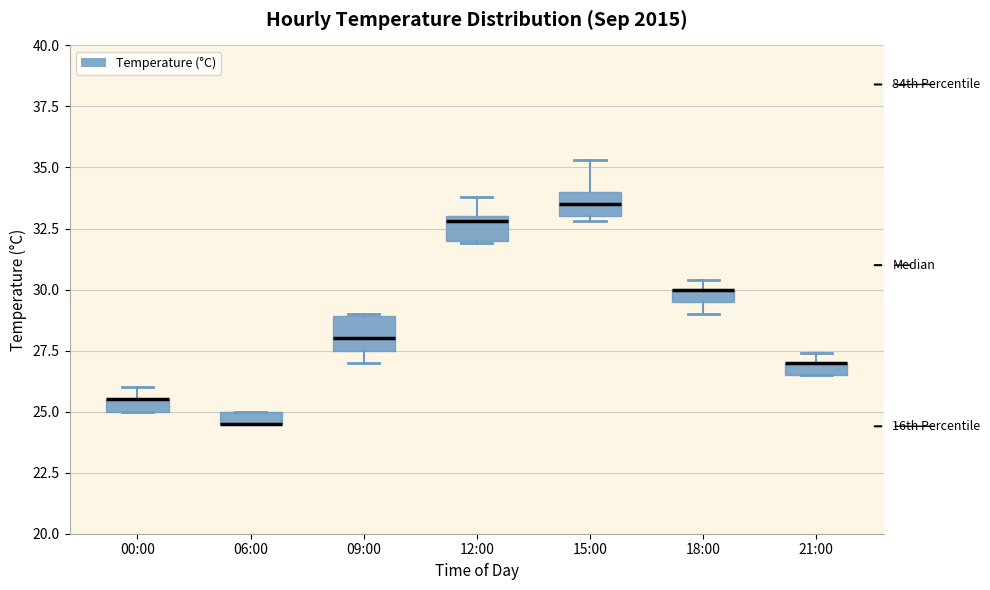

Where is the lower edge of the box for 09:00 on the y-axis? The values are not printed on the chart, so give them approximately, as read against the axis.

27.5